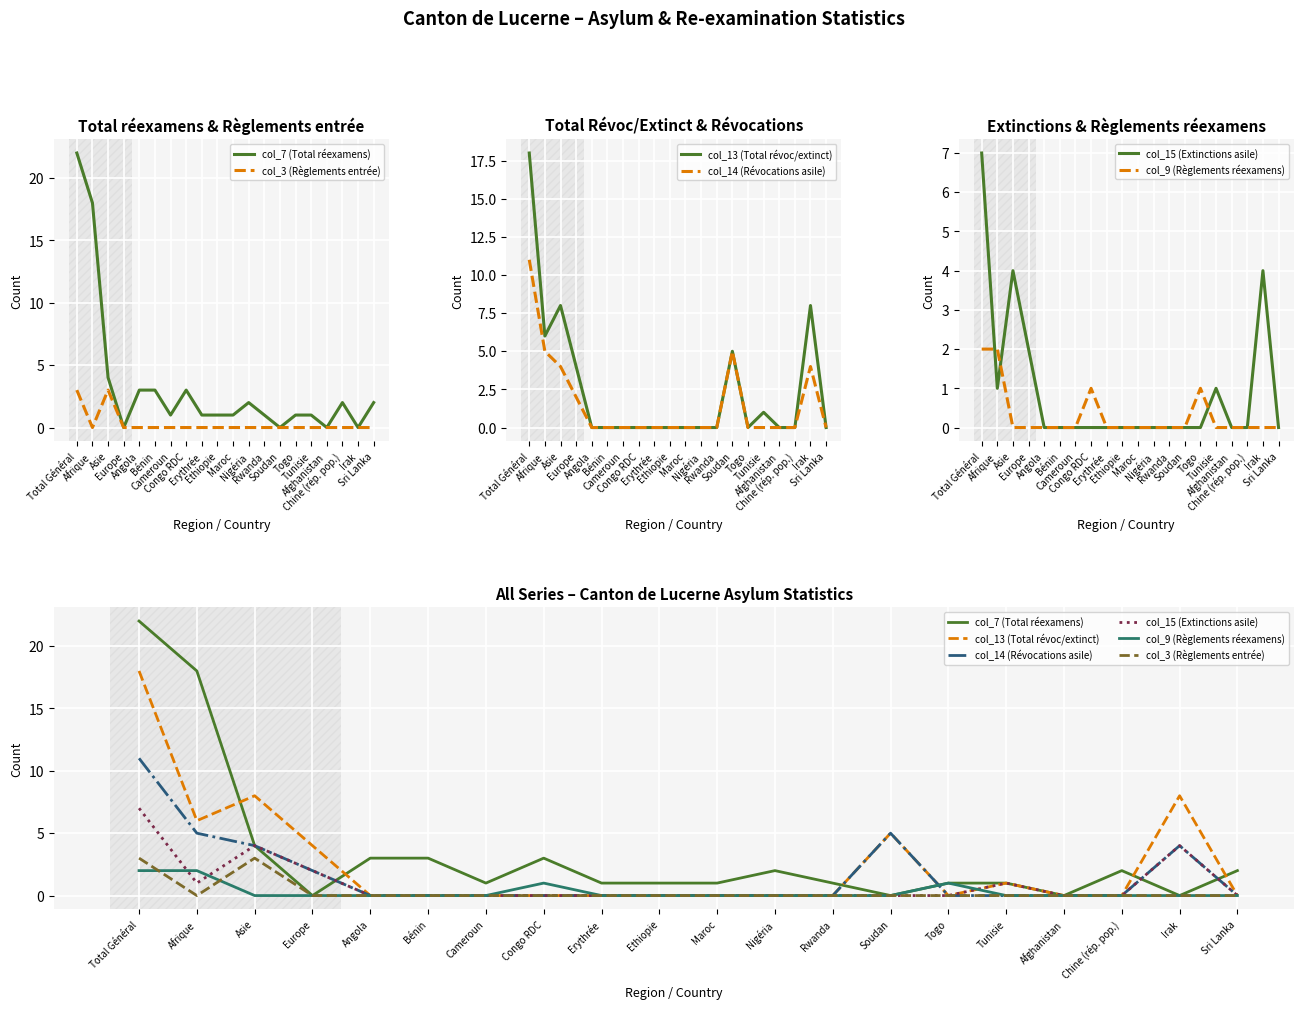

What is the spread (max minus min) of values at Tunisie?

1